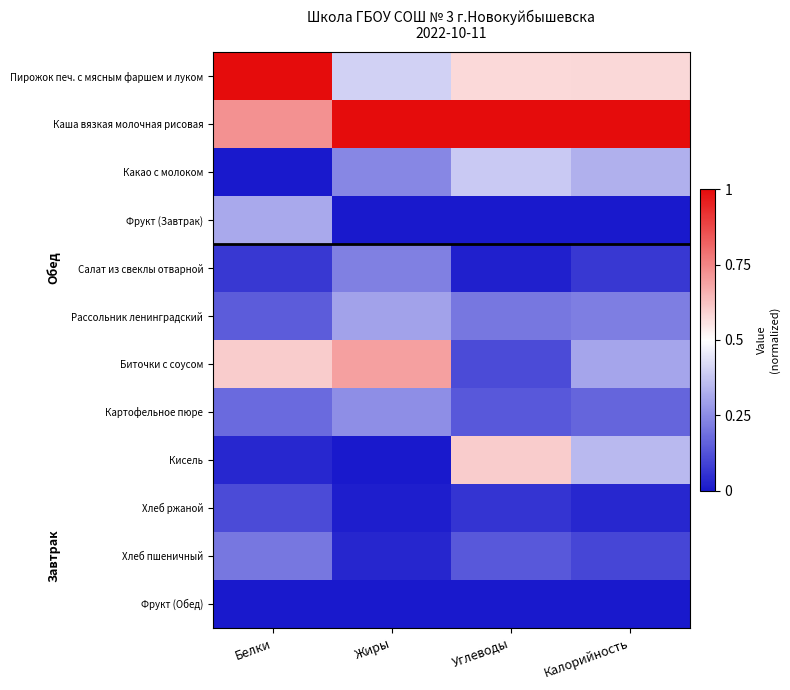

Rank the series by their maximum value, from highest to lowest.

Пирожок печ. с мясным фаршем и луком, Каша вязкая молочная рисовая, Биточки с соусом, Кисель, Какао с молоком, Фрукт (Завтрак), Рассольник ленинградский, Картофельное пюре, Салат из свеклы отварной, Хлеб пшеничный, Хлеб ржаной, Фрукт (Обед)